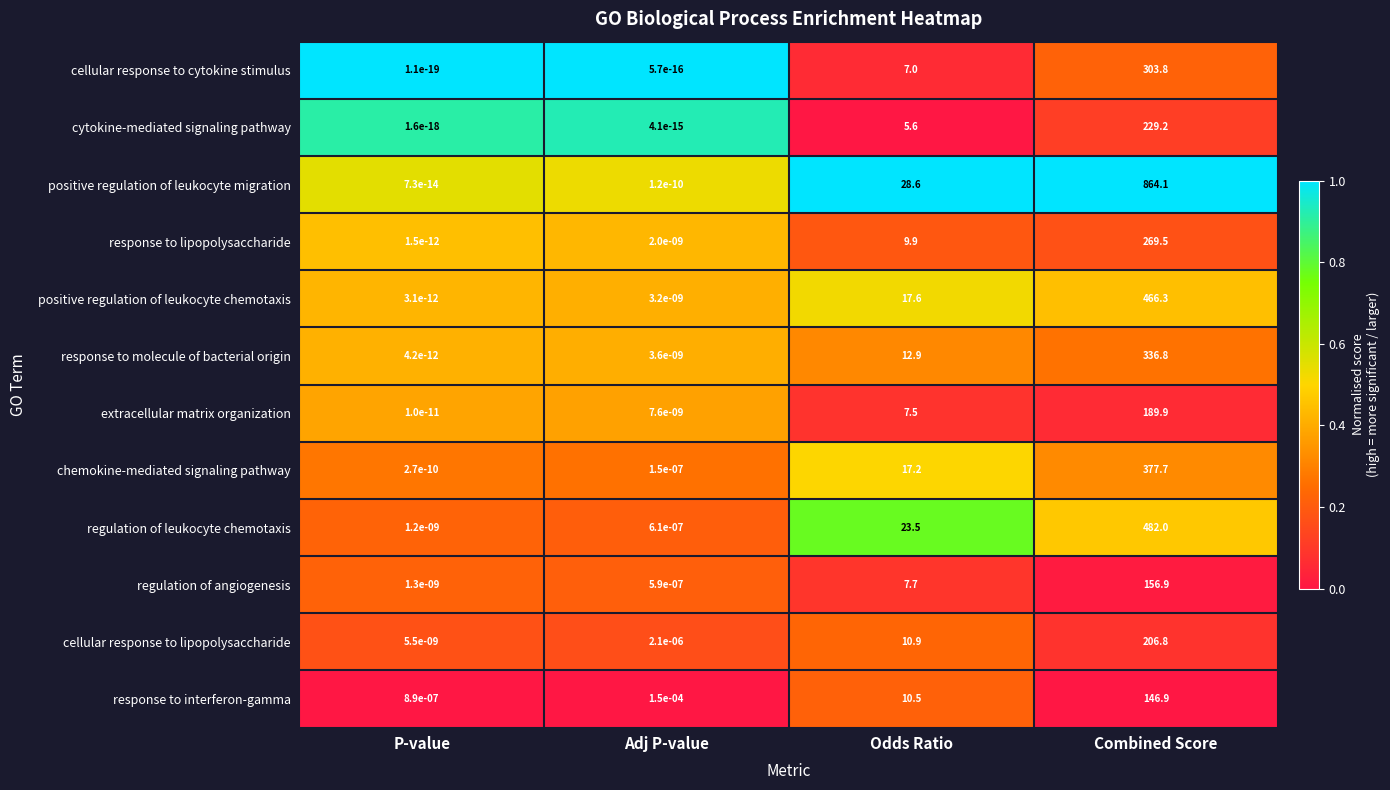

At which label does cellular response to lipopolysaccharide reach its peak?

Combined Score